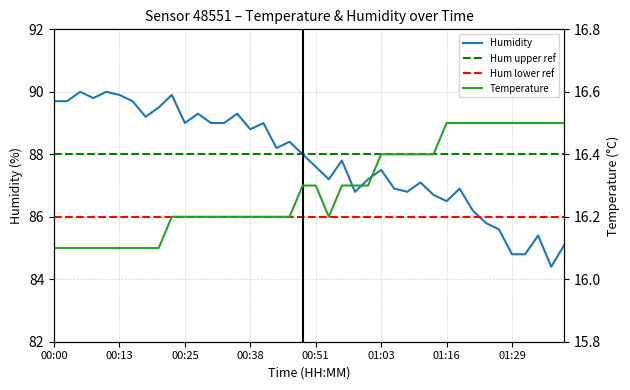

What is the spread (max minus min) of values at 00:13?

73.8